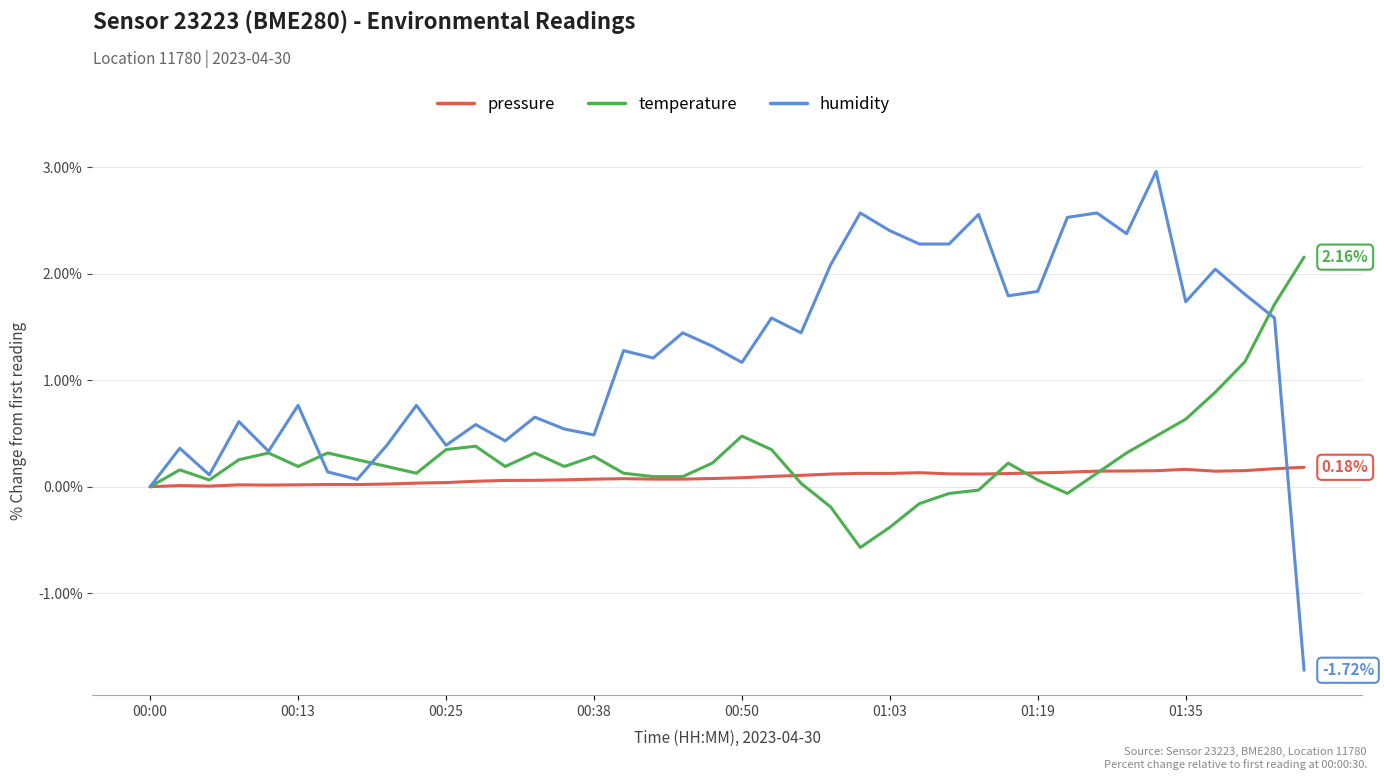

List the series in order of their peak value, highest first.

humidity, temperature, pressure